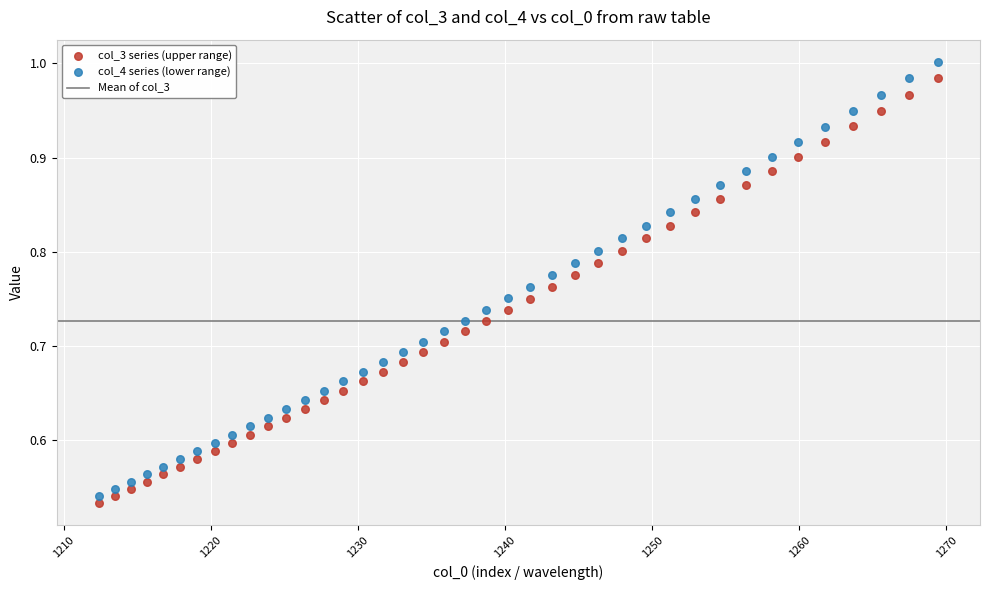

Which series has the largest Y range (max minus min)?

col_4 series (lower range)